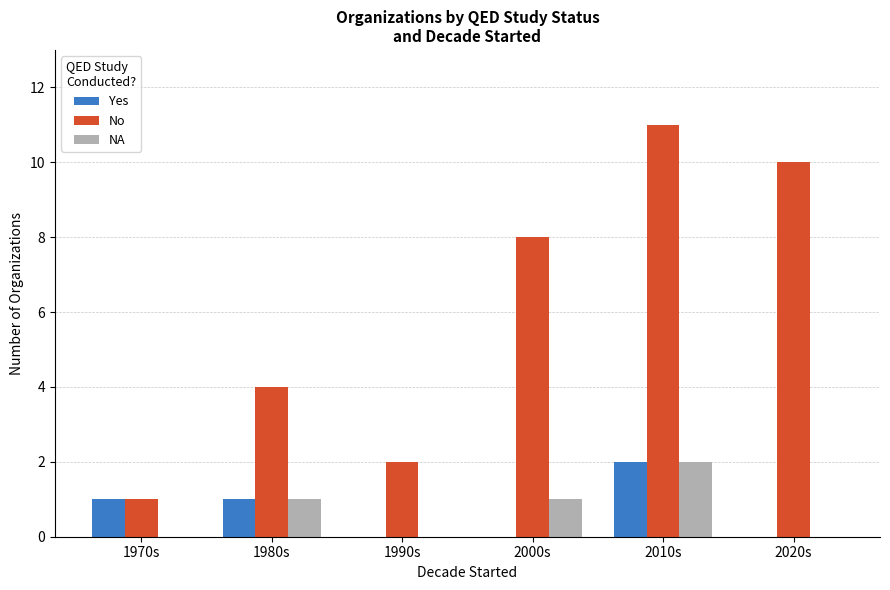

At which category is the sum across all series the highest?

2010s